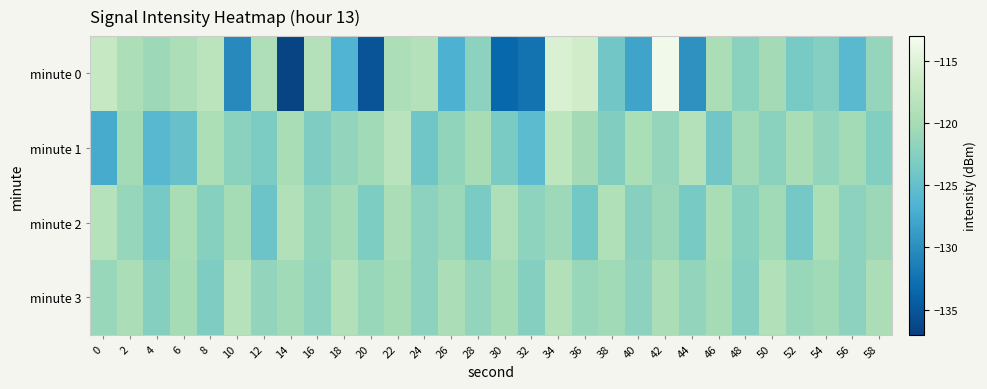

Reading left to right, transcribe all the data shown in this chart.

minute 0: 0=-117.0	2=-119.5	4=-120.7	6=-119.4	8=-118.0	10=-130.4	12=-119.2	14=-136.6	16=-118.6	18=-126.6	20=-135.2	22=-119.4	24=-118.6	26=-126.8	28=-122.0	30=-133.5	32=-132.4	34=-115.4	36=-116.1	38=-123.9	40=-128.1	42=-113.6	44=-129.6	46=-119.5	48=-122.1	50=-120.1	52=-123.5	54=-122.6	56=-125.8	58=-121.3
minute 1: 0=-127.4	2=-120.2	4=-125.9	6=-124.7	8=-119.3	10=-122.2	12=-123.1	14=-119.8	16=-123.0	18=-121.5	20=-120.5	22=-118.3	24=-124.1	26=-121.7	28=-119.9	30=-123.4	32=-125.6	34=-117.8	36=-120.2	38=-122.8	40=-119.6	42=-121.3	44=-118.7	46=-123.9	48=-120.5	50=-122.1	52=-119.8	54=-121.5	56=-120.3	58=-122.7
minute 2: 0=-118.5	2=-121.2	4=-123.6	6=-119.8	8=-122.4	10=-120.1	12=-124.3	14=-118.9	16=-121.7	18=-120.3	20=-123.1	22=-119.5	24=-122.0	26=-120.8	28=-123.4	30=-119.2	32=-121.9	34=-120.6	36=-123.8	38=-119.1	40=-122.3	42=-120.9	44=-123.5	46=-119.7	48=-122.2	50=-120.4	52=-123.7	54=-119.3	56=-122.0	58=-120.7
minute 3: 0=-121.0	2=-119.5	4=-122.5	6=-120.0	8=-123.0	10=-118.5	12=-121.5	14=-120.5	16=-122.0	18=-119.0	20=-121.0	22=-120.0	24=-122.0	26=-119.5	28=-121.5	30=-120.0	32=-122.5	34=-119.0	36=-121.0	38=-120.5	40=-122.0	42=-119.5	44=-121.5	46=-120.0	48=-122.5	50=-119.0	52=-121.0	54=-120.5	56=-122.0	58=-119.5